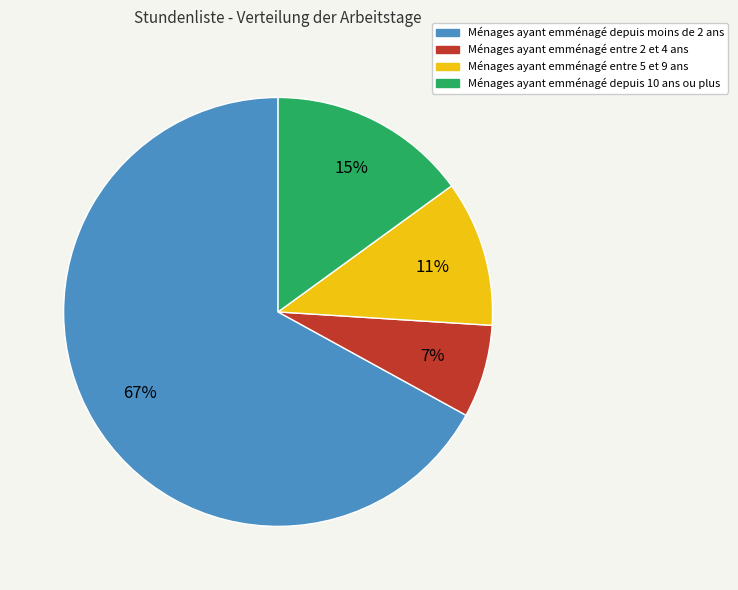

To the nearest percent, what is the combined percentage of Ménages ayant emménagé entre 2 et 4 ans and Ménages ayant emménagé entre 5 et 9 ans?

18%